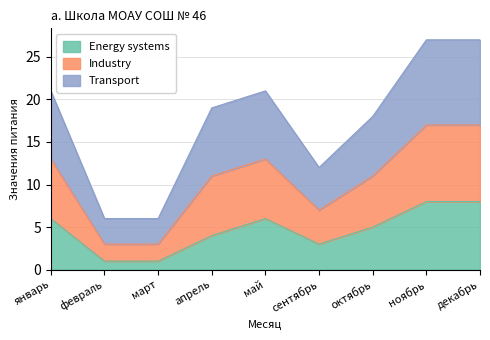

True or false: Energy systems and Transport intersect in this chart.

False